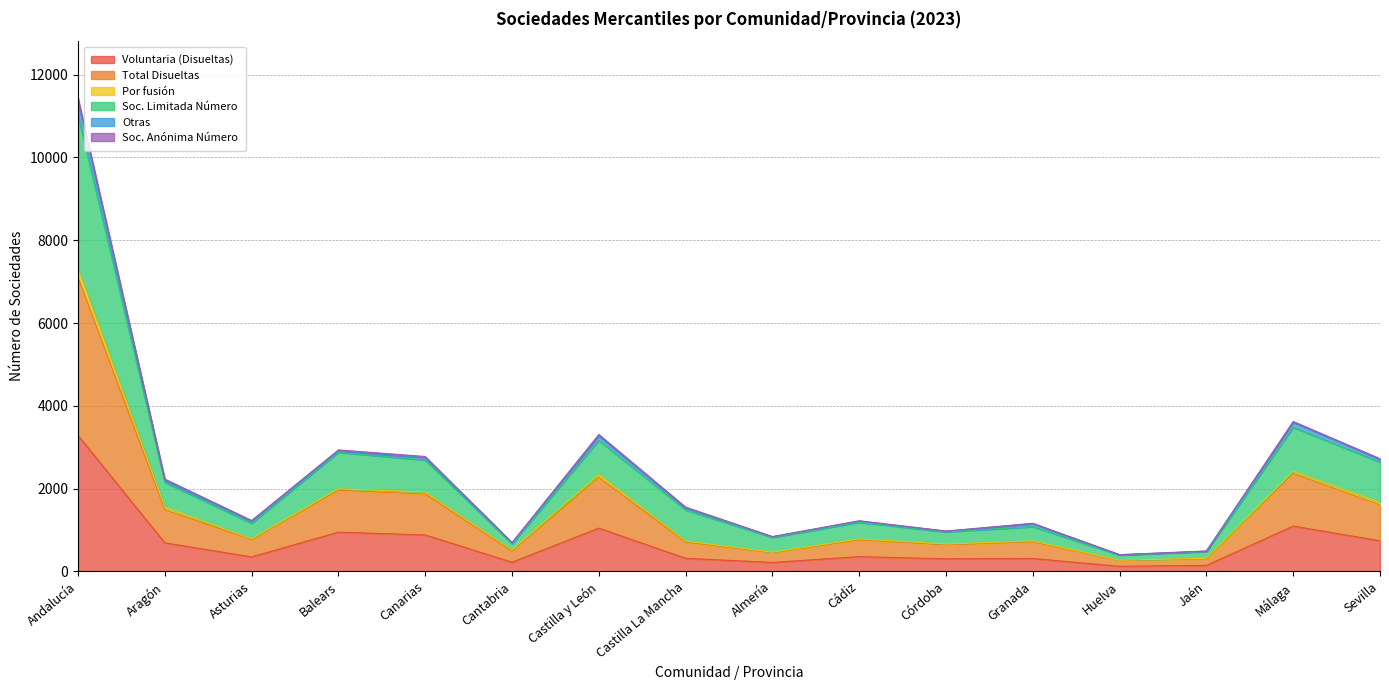

What is the maximum value for Voluntaria (Disueltas)?

3283